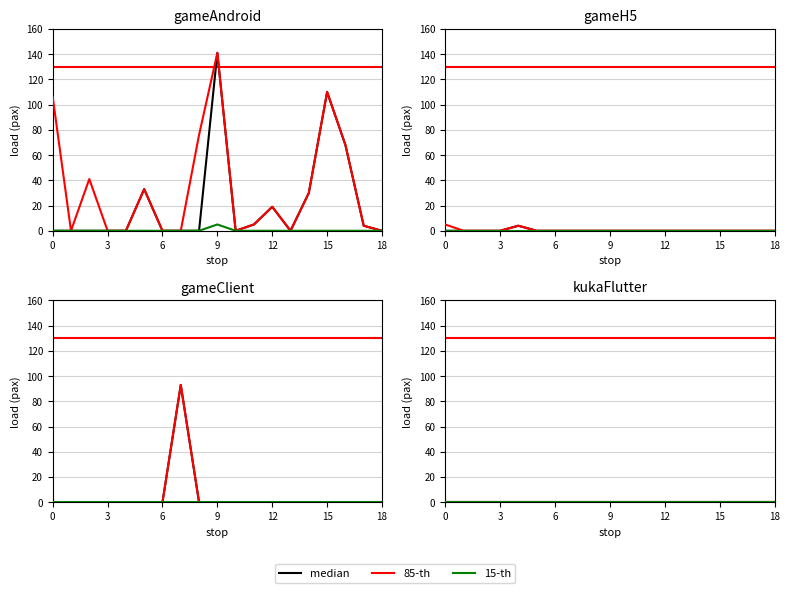

What is the sum of all 15-th values?

5